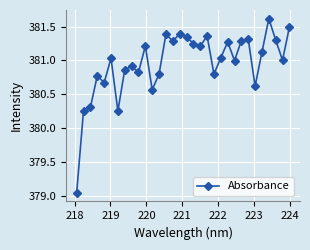

What is the difference between the second highest and second lowest values?

1.2